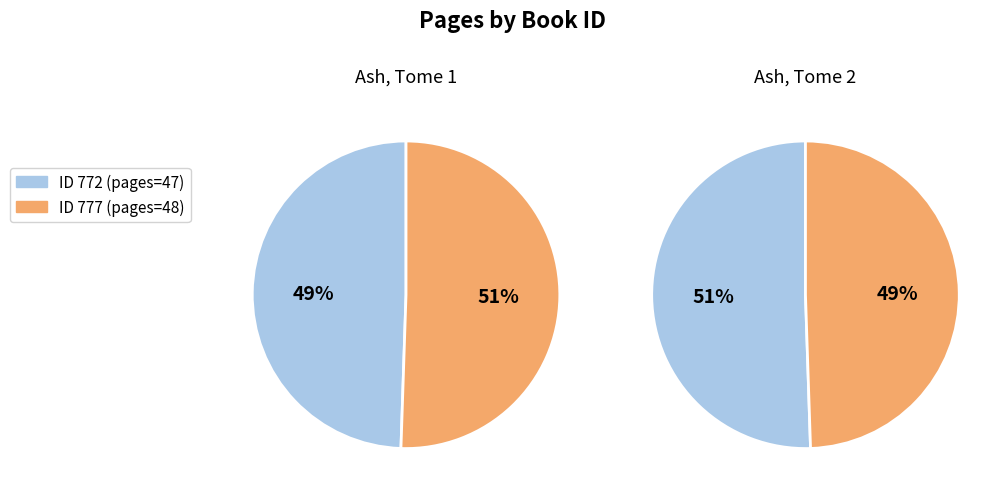

How many segments does this pie chart have?

2